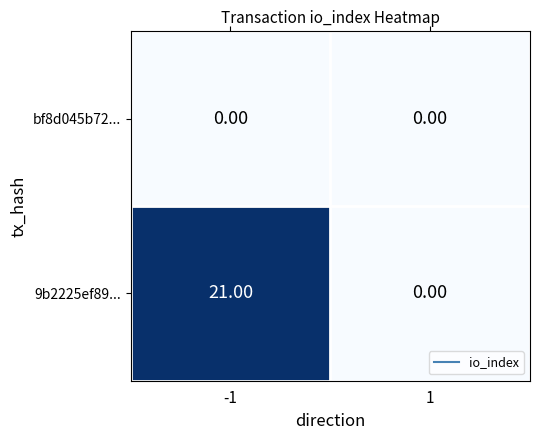

Which series has the largest total across all categories?

9b2225ef89...